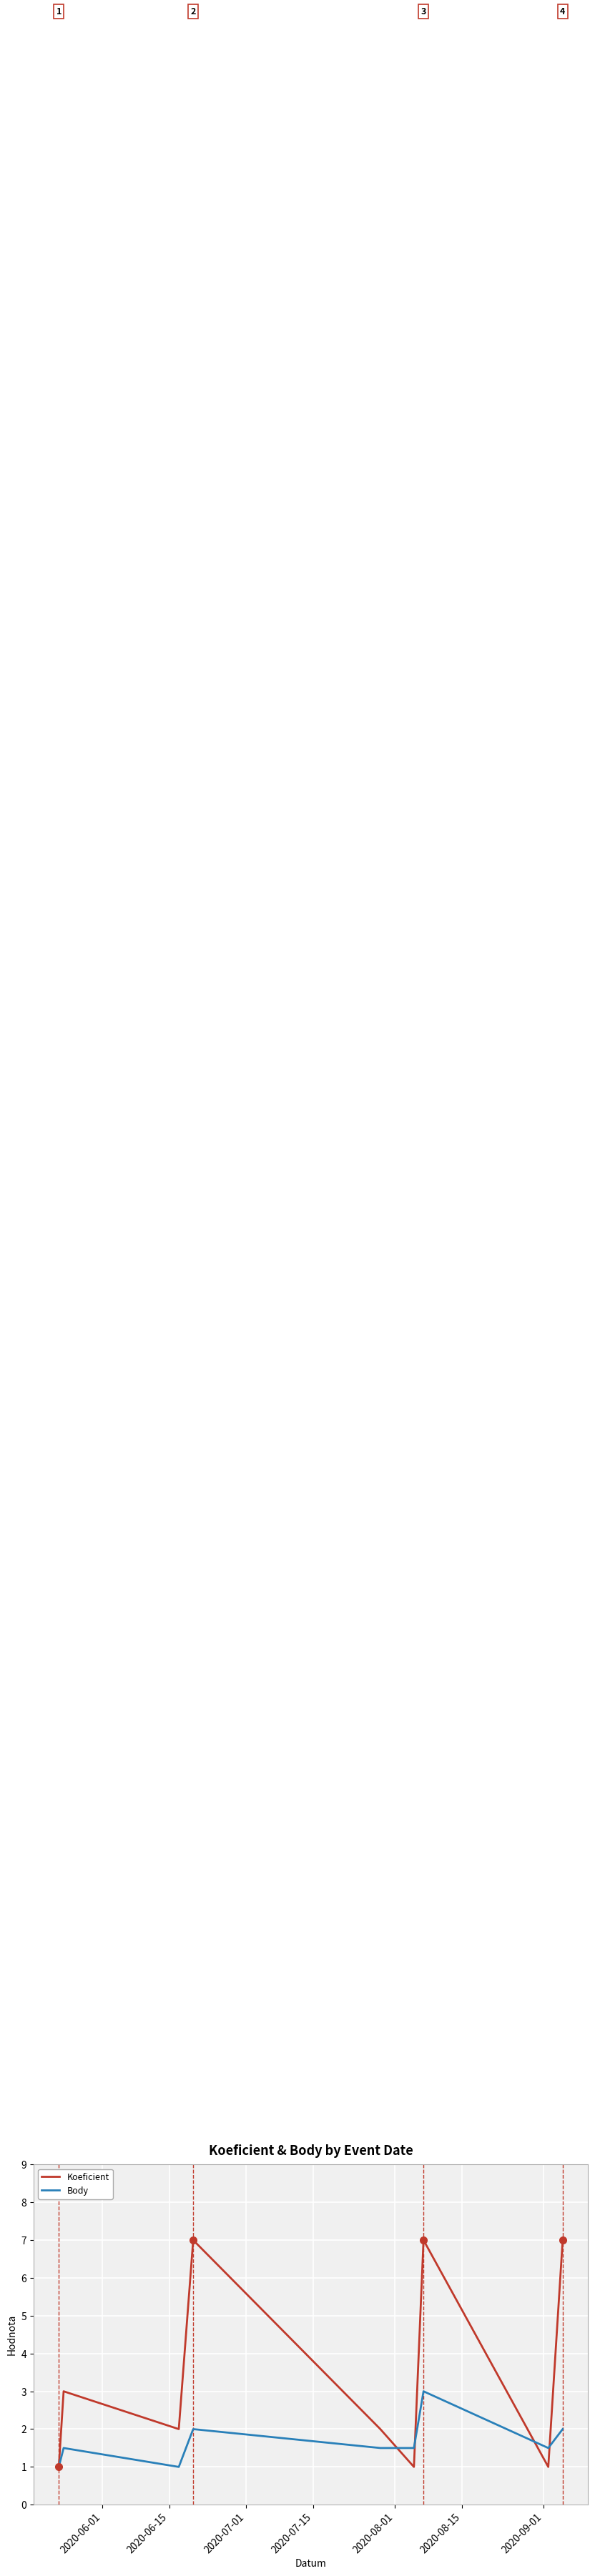

True or false: Body has more than 0 interior local peaks.

True